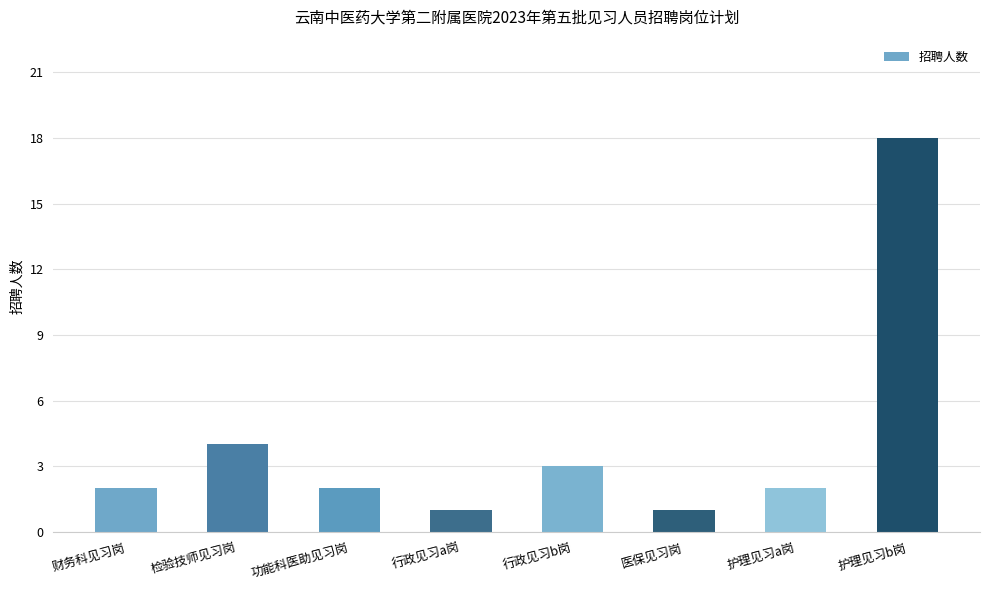

What is the label of the 7th bar from the left?

护理见习a岗